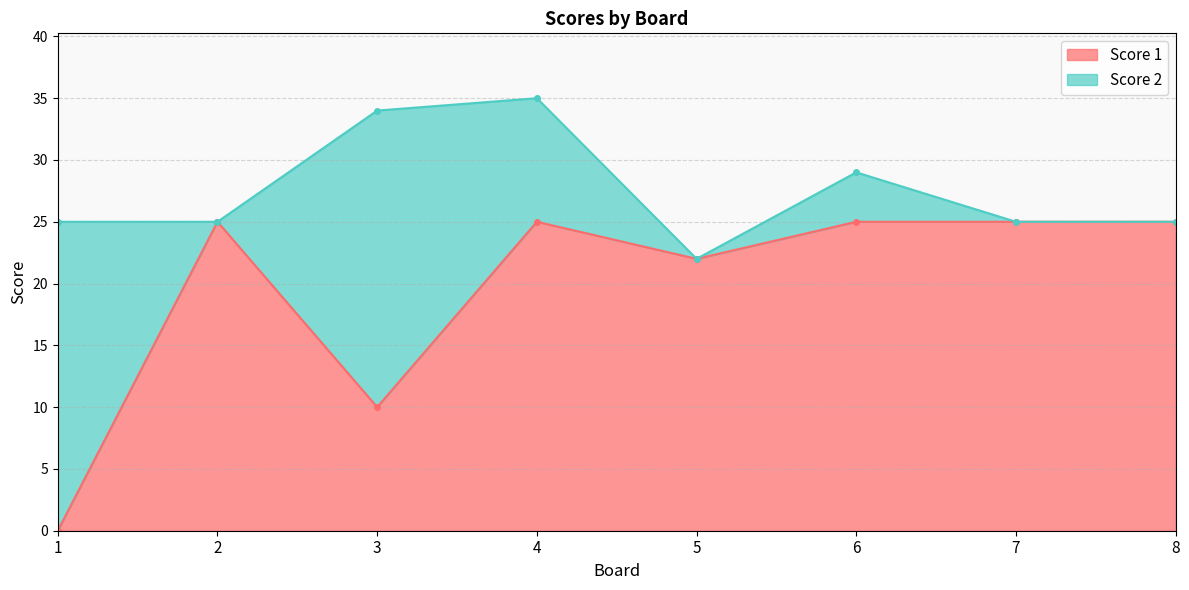

What is the maximum value for Score 1?

25